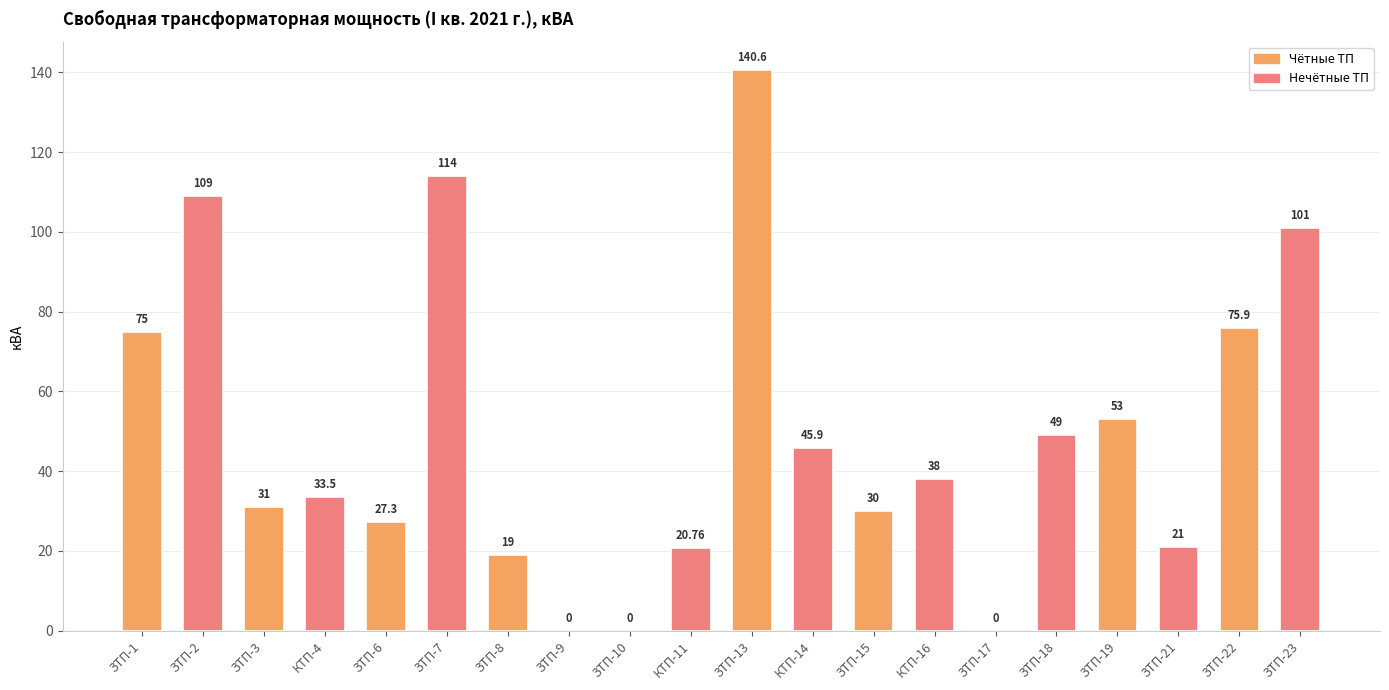

What is the change in value from ЗТП-1 to ЗТП-3?

-44.0